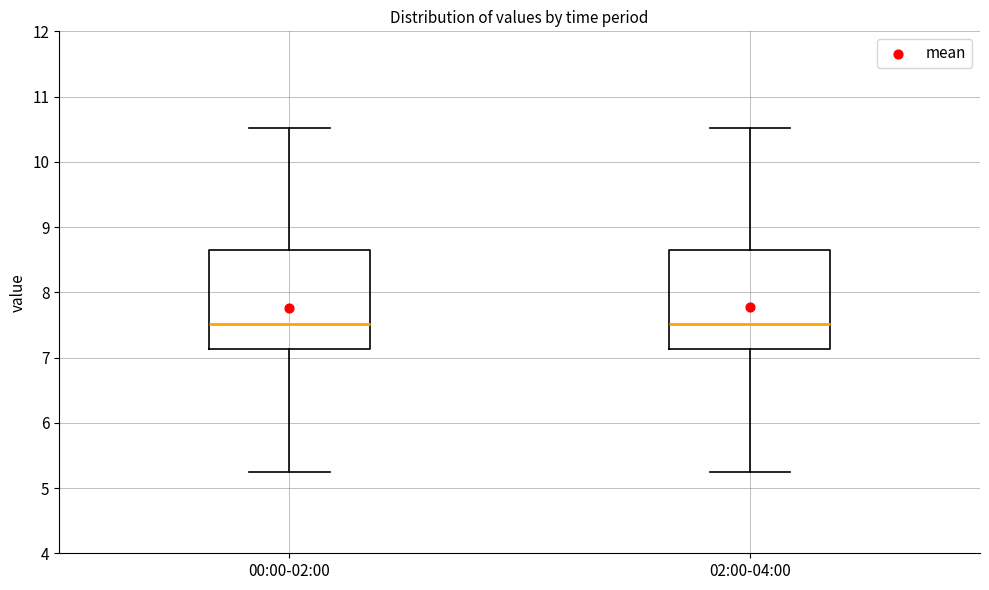

Reading left to right, transcribe this box plot: for each box, give where its median line is, the range the box spans, and where its two whiskers end, as read against the y-axis. The values are not printed on the chart, so give them approximately, as read against the axis.

00:00-02:00: median 7.5, box 7.1 to 8.7, whiskers 5.3 to 10.5
02:00-04:00: median 7.5, box 7.1 to 8.7, whiskers 5.3 to 10.5